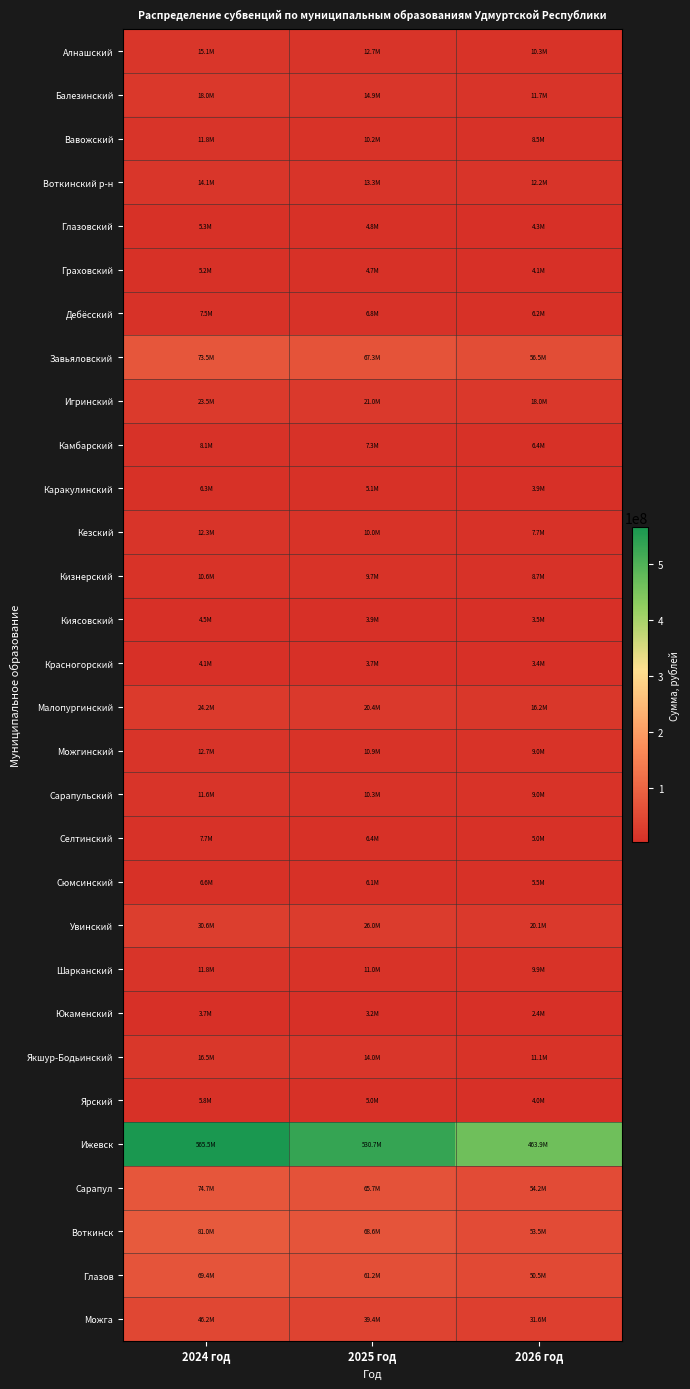

Reading left to right, what are all the values shown in this chart?

Алнашский: 2024 год=15145354.7	2025 год=12693974.8	2026 год=10271604.2
Балезинский: 2024 год=17952551.2	2025 год=14893021.7	2026 год=11658185.3
Вавожский: 2024 год=11773205.7	2025 год=10232237.5	2026 год=8485205.7
Воткинский р-н: 2024 год=14072981.5	2025 год=13289052.4	2026 год=12188559.3
Глазовский: 2024 год=5321533.6	2025 год=4791577.5	2026 год=4265822.3
Граховский: 2024 год=5230935.9	2025 год=4688981.7	2026 год=4062660.4
Дебёсский: 2024 год=7454213.6	2025 год=6793579.4	2026 год=6175544.4
Завьяловский: 2024 год=73487596.1	2025 год=67291295.9	2026 год=56513844.7
Игринский: 2024 год=23481162.9	2025 год=21018445.9	2026 год=17976635.6
Камбарский: 2024 год=8087464.5	2025 год=7327241.2	2026 год=6402056.9
Каракулинский: 2024 год=6285992.8	2025 год=5072670.2	2026 год=3853889.9
Кезский: 2024 год=12326575.2	2025 год=10042962.0	2026 год=7682147.5
Кизнерский: 2024 год=10585002.0	2025 год=9737551.8	2026 год=8675505.3
Киясовский: 2024 год=4463688.4	2025 год=3911780.5	2026 год=3455082.0
Красногорский: 2024 год=4063365.1	2025 год=3744685.1	2026 год=3374279.6
Малопургинский: 2024 год=24215427.9	2025 год=20350720.8	2026 год=16201888.1
Можгинский: 2024 год=12724081.9	2025 год=10930345.7	2026 год=9022165.4
Сарапульский: 2024 год=11628242.6	2025 год=10273979.6	2026 год=9000911.2
Селтинский: 2024 год=7671241.5	2025 год=6352924.1	2026 год=5030361.2
Сюмсинский: 2024 год=6554252.8	2025 год=6147154.3	2026 год=5532375.7
Увинский: 2024 год=30561152.6	2025 год=25985695.0	2026 год=20091066.7
Шарканский: 2024 год=11846237.2	2025 год=10974108.2	2026 год=9942738.6
Юкаменский: 2024 год=3744989.7	2025 год=3161101.4	2026 год=2355683.1
Якшур-Бодьинский: 2024 год=16464088.4	2025 год=14021137.5	2026 год=11116999.1
Ярский: 2024 год=5812588.0	2025 год=5031596.5	2026 год=4001336.2
Ижевск: 2024 год=565493512.3	2025 год=530667155.9	2026 год=463904404.1
Сарапул: 2024 год=74744631.3	2025 год=65741377.5	2026 год=54226193.1
Воткинск: 2024 год=81024807.7	2025 год=68569325.0	2026 год=53462941.0
Глазов: 2024 год=69434097.4	2025 год=61198684.4	2026 год=50485039.5
Можга: 2024 год=46224261.0	2025 год=39360665.6	2026 год=31604314.7